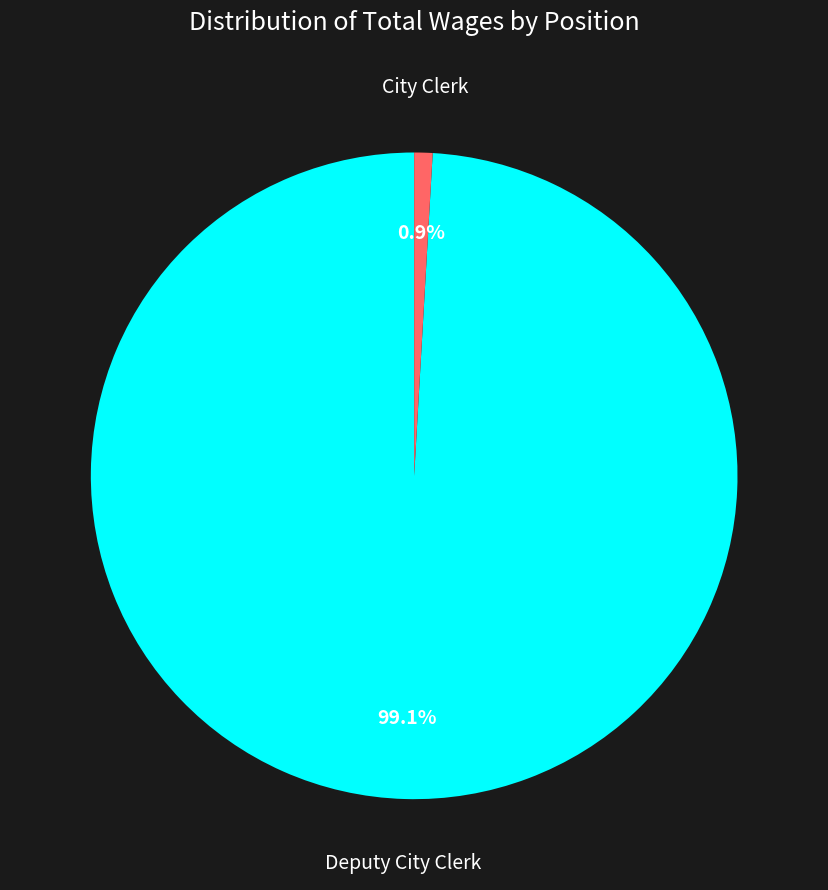

To the nearest percent, what is the combined percentage of Deputy City Clerk and City Clerk?

100%